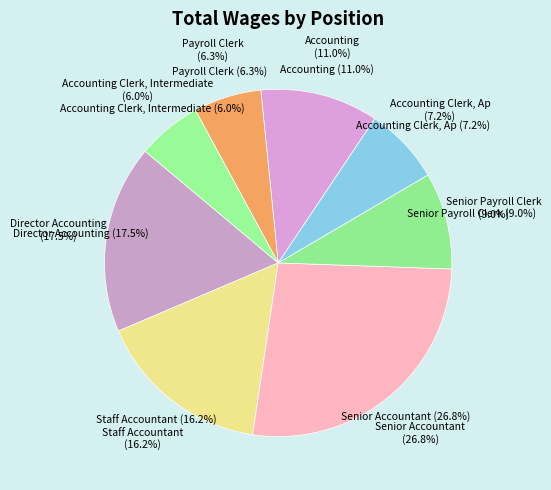

What percentage is the Director Accounting slice, to the nearest percent?

18%